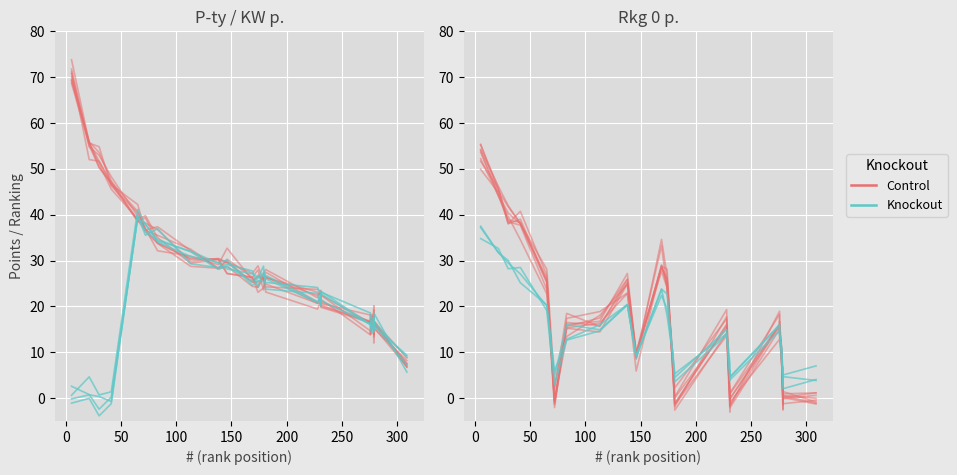

What is the sum of all Rkg 0 p. (KO) values?

347.4